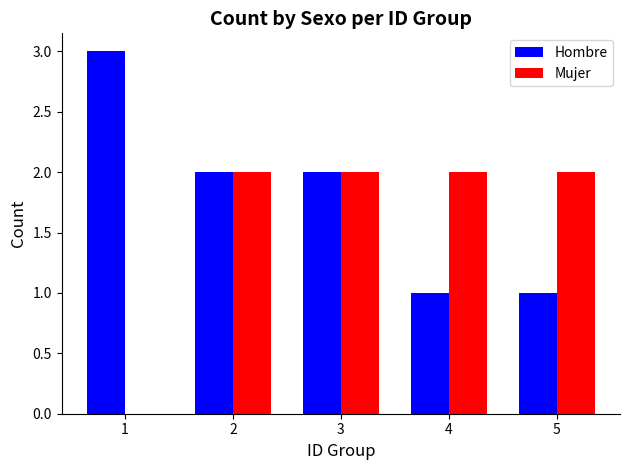

What is the sum of all Mujer values?

8